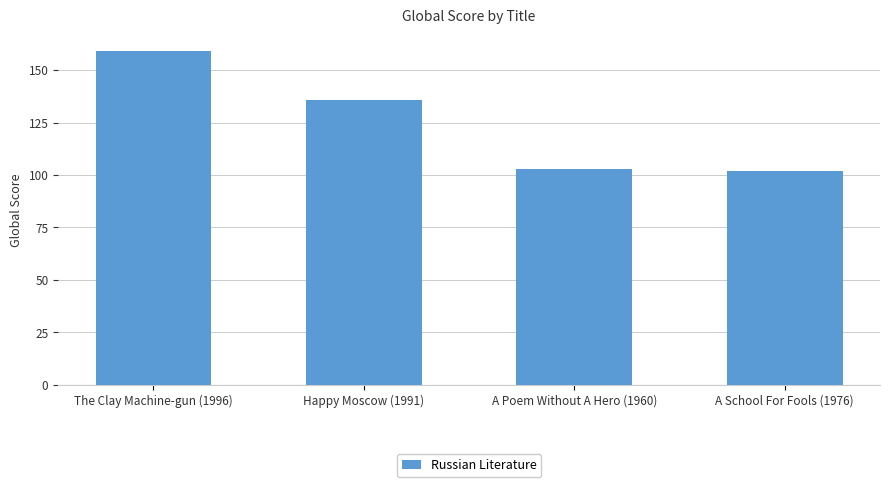

The value at A Poem Without A Hero (1960) is 103. True or false?

True